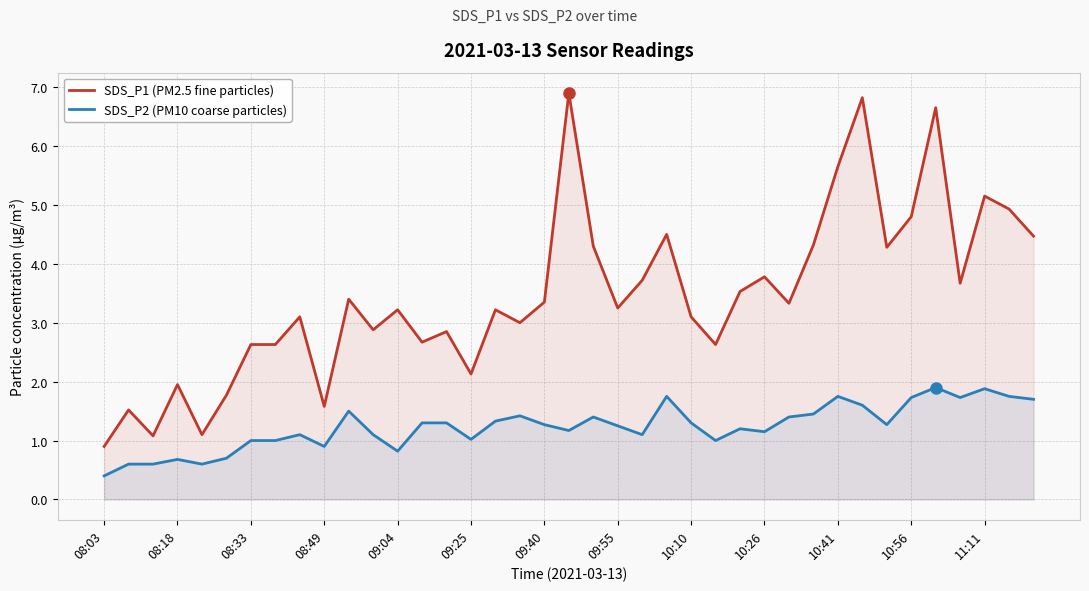

At how many categories does at least one series exceed 4?

12